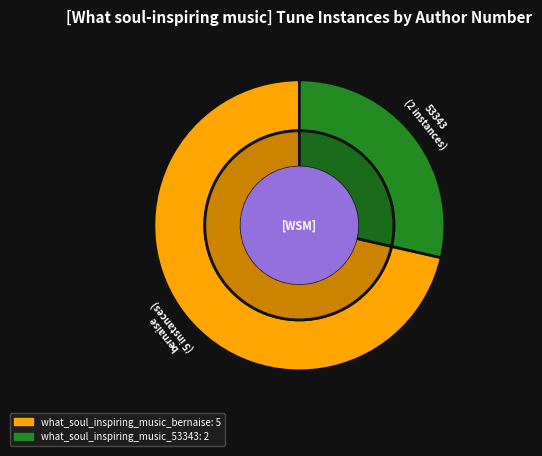

True or false: what_soul_inspiring_music_bernaise accounts for 71% of the total.

True